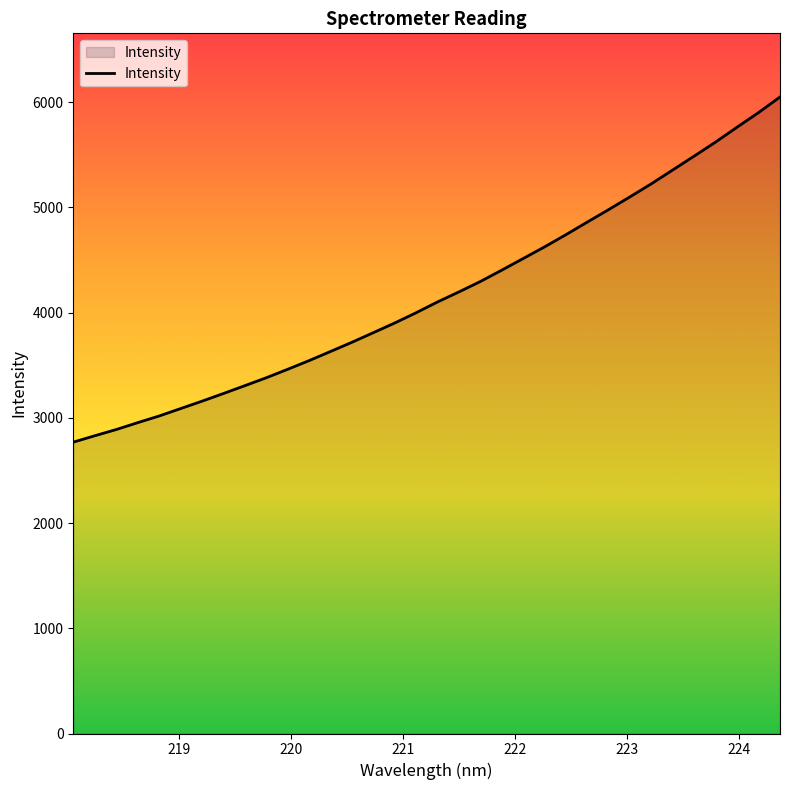

What is the maximum value shown in the chart?

6049.6